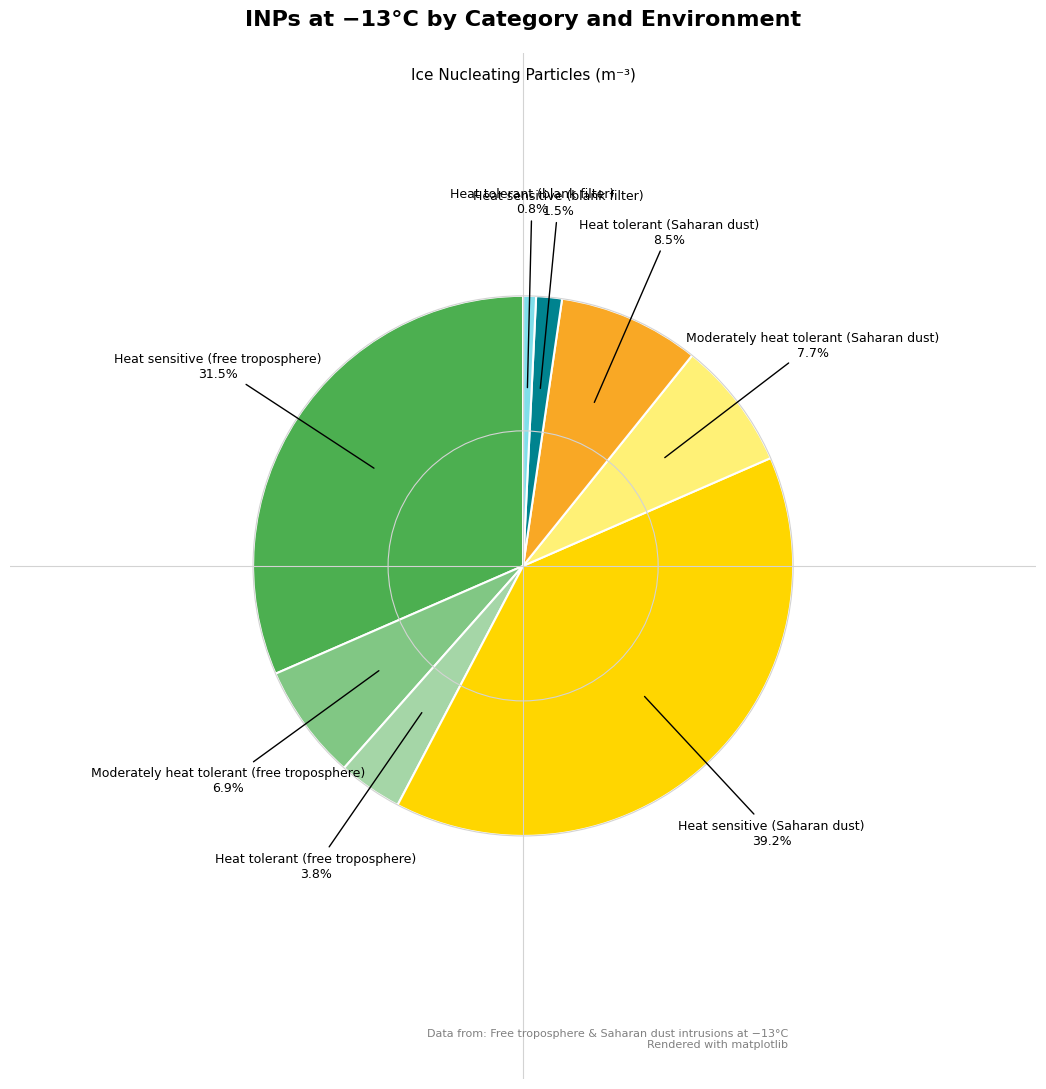

Does any single category account for the majority?

No